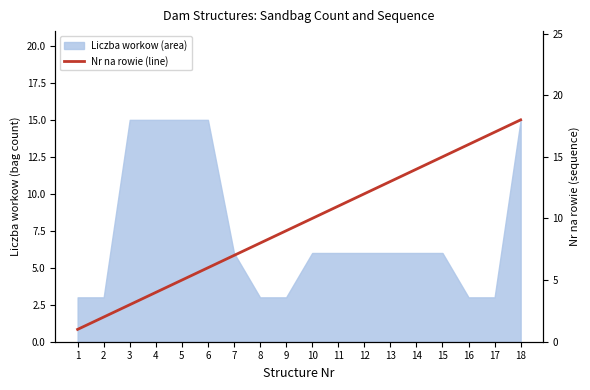

True or false: the data shows 12 at 12.

True